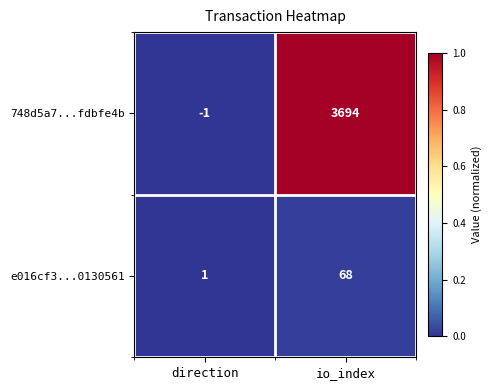

Reading left to right, what are all the values shown in this chart?

748d5a7...fdbfe4b: direction=-1	io_index=3694
e016cf3...0130561: direction=1	io_index=68